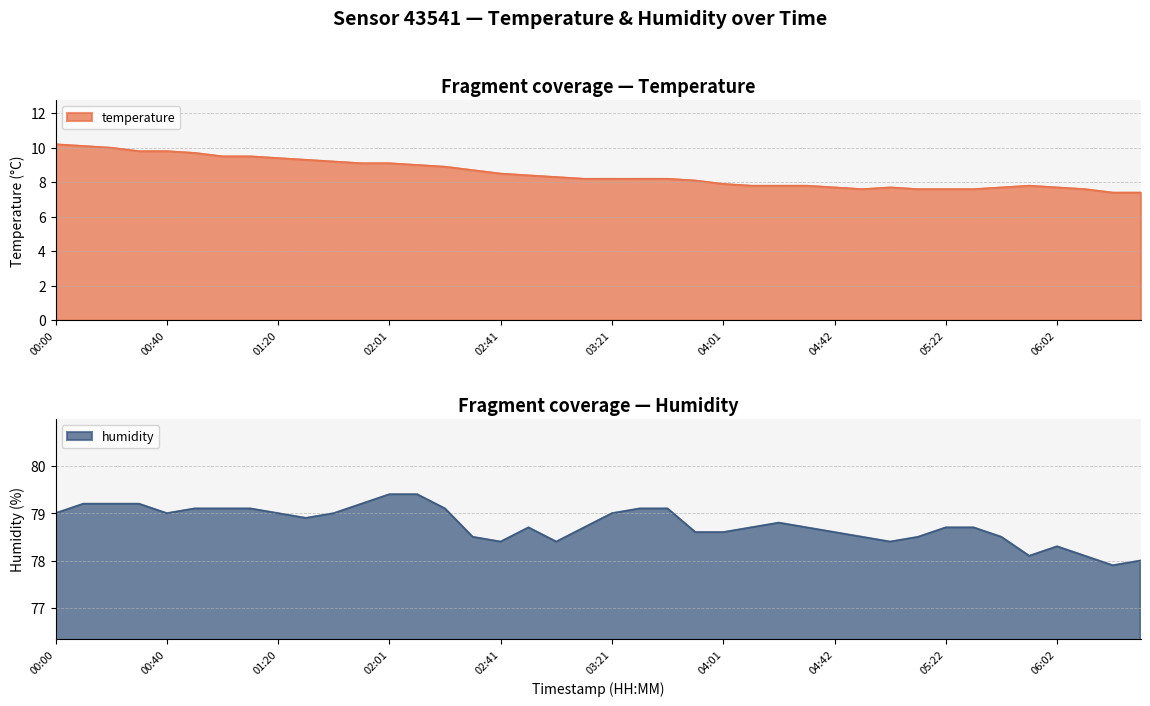

Reading left to right, extract all data points from this chart.

temperature: 10.2	10.1	10.0	9.8	9.8	9.7	9.5	9.5	9.4	9.3	9.2	9.1	9.1	9.0	8.9	8.7	8.5	8.4	8.3	8.2	8.2	8.2	8.2	8.1	7.9	7.8	7.8	7.8	7.7	7.6	7.7	7.6	7.6	7.6	7.7	7.8	7.7	7.6	7.4	7.4
humidity: 79.0	79.2	79.2	79.2	79.0	79.1	79.1	79.1	79.0	78.9	79.0	79.2	79.4	79.4	79.1	78.5	78.4	78.7	78.4	78.7	79.0	79.1	79.1	78.6	78.6	78.7	78.8	78.7	78.6	78.5	78.4	78.5	78.7	78.7	78.5	78.1	78.3	78.1	77.9	78.0